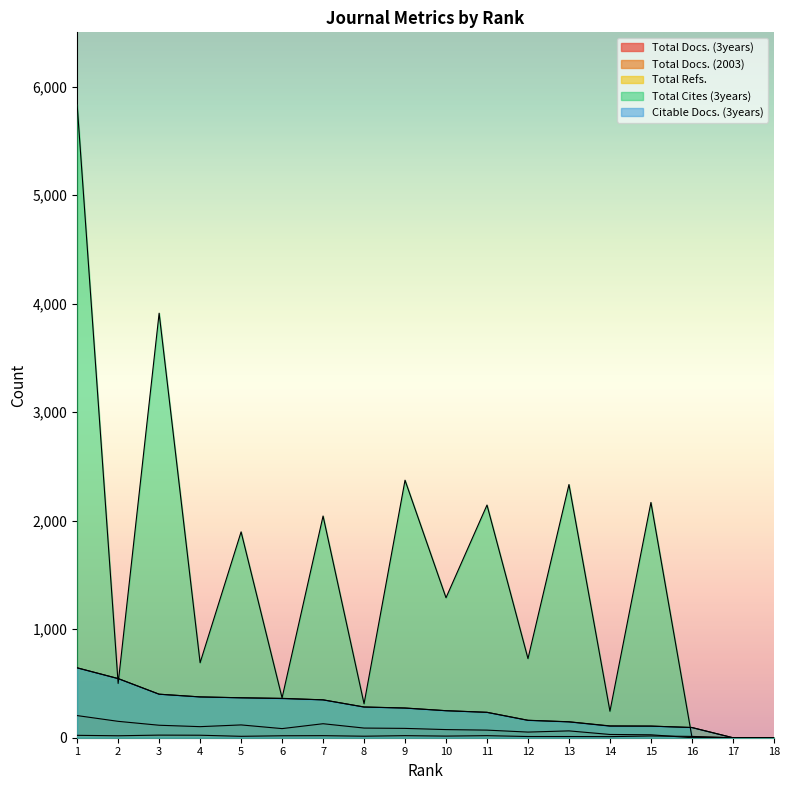

At which category does Total Docs. (3years) reach its first local peak?

5